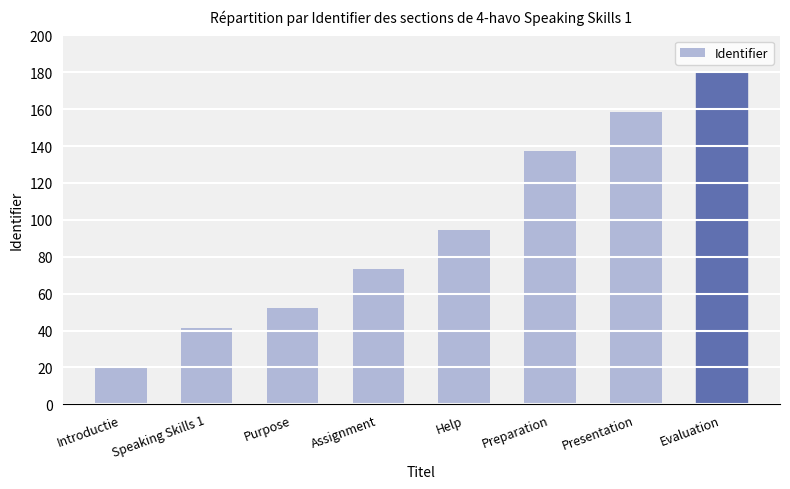

List the labels in order of value, smallest first.

Introductie, Speaking Skills 1, Purpose, Assignment, Help, Preparation, Presentation, Evaluation